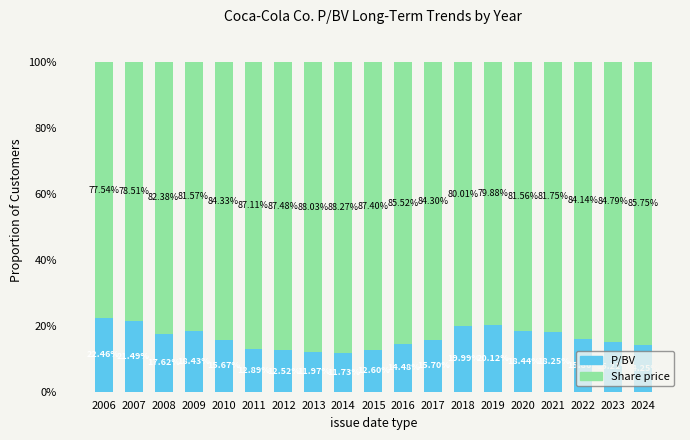

Does the chart contain any negative values?

No